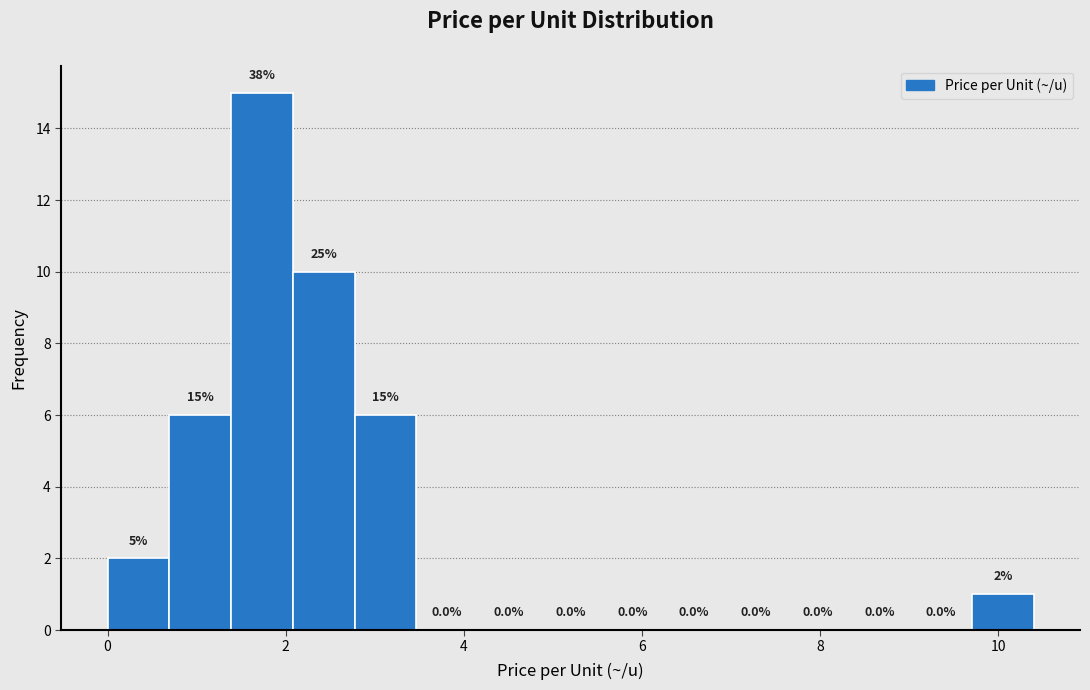

Around what value on the x-axis is the tallest bar? Give the approximate position of its centre, as read against the axis.

1.8